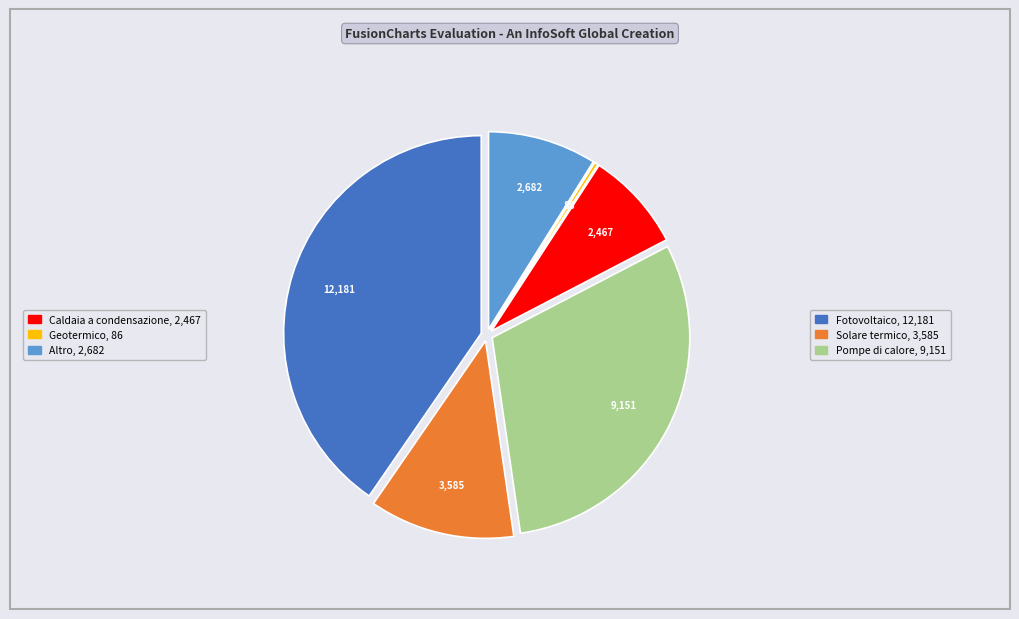

How many segments does this pie chart have?

6